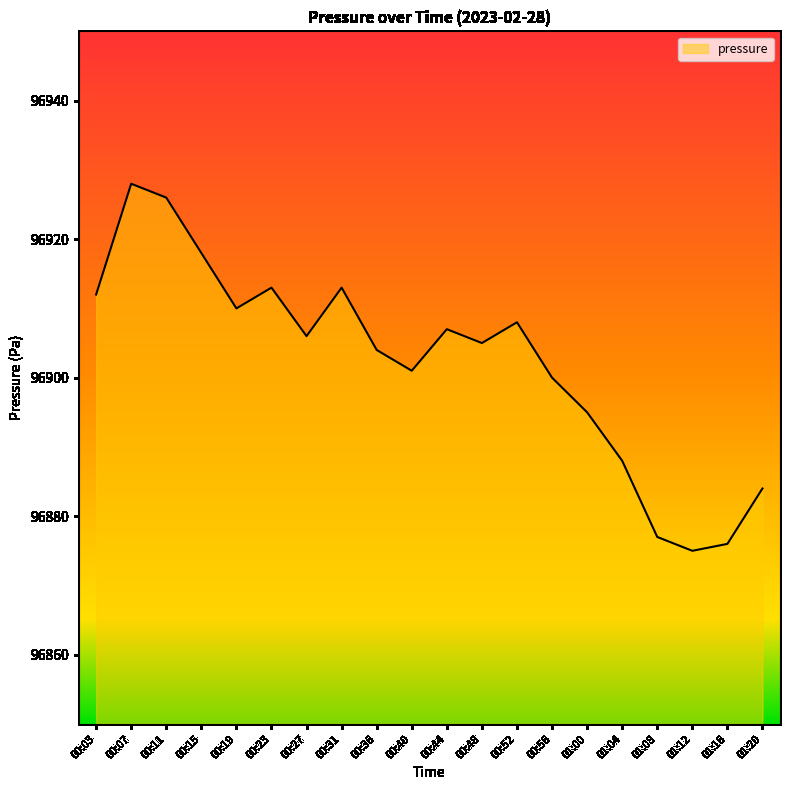

What position from the left is 00:27?

7